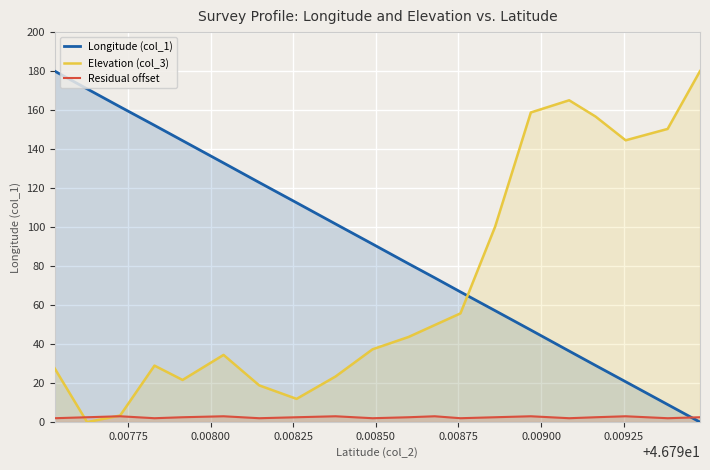

Which series has the largest total across all categories?

Longitude (col_1)